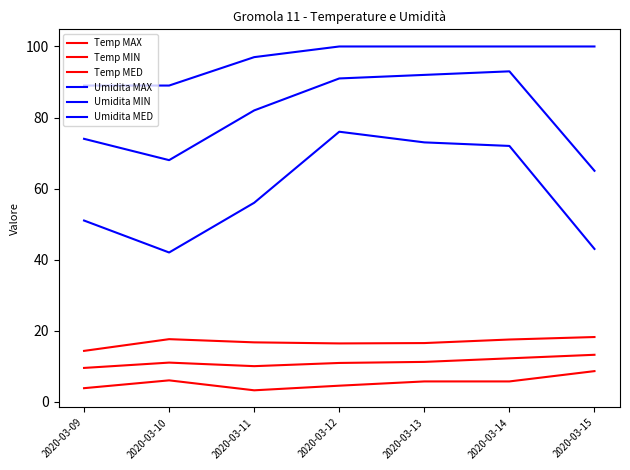

What is the difference between the Umidita MAX values at 2020-03-15 and 2020-03-11?

3.0